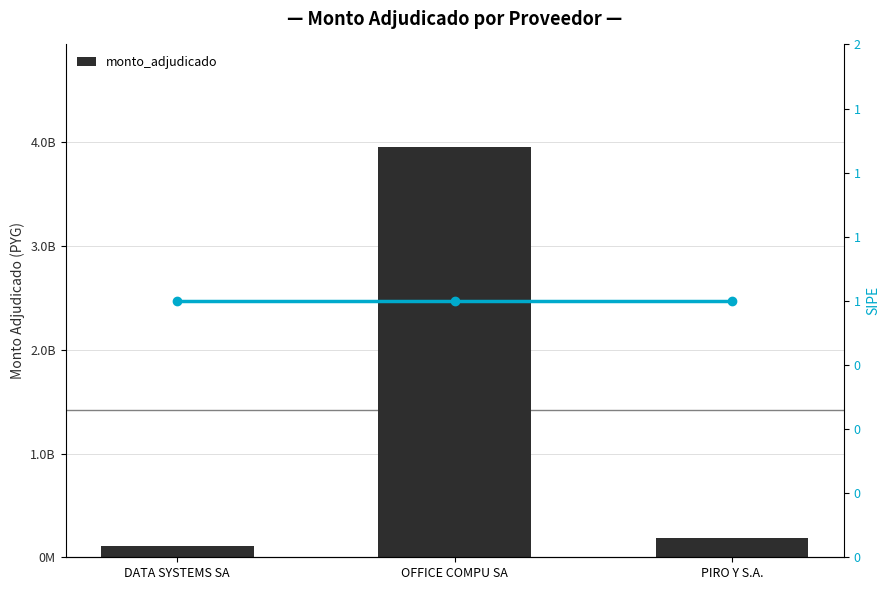

At which category does the chart reach its minimum across all series?

DATA SYSTEMS SA